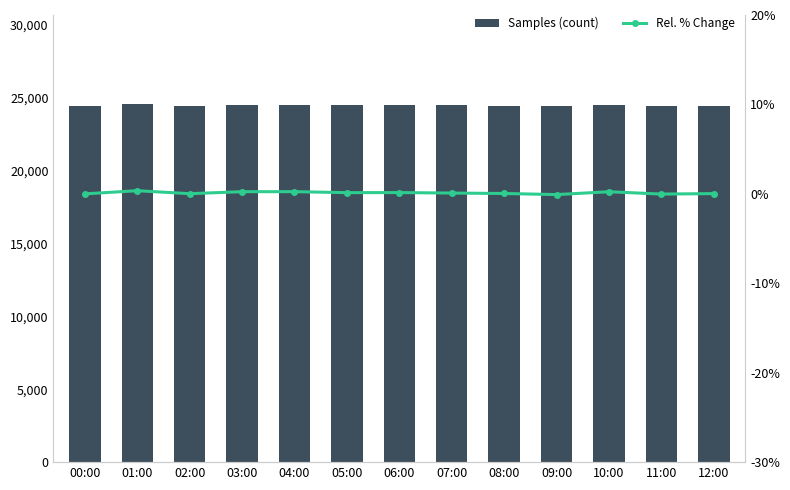

Between 05:00 and 12:00, which series saw the biggest shift?

Samples